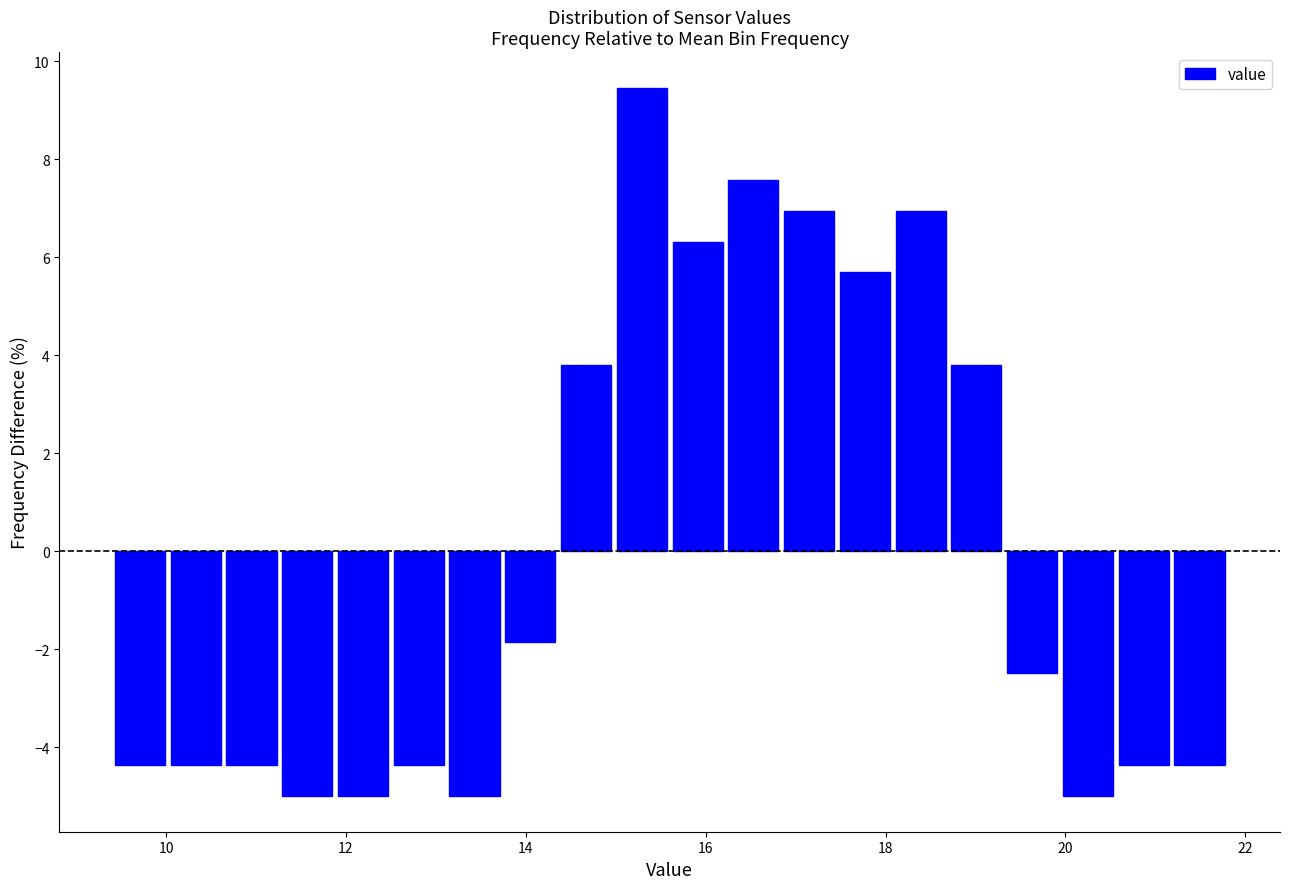

Around what value on the x-axis is the tallest bar? Give the approximate position of its centre, as read against the axis.

15.2